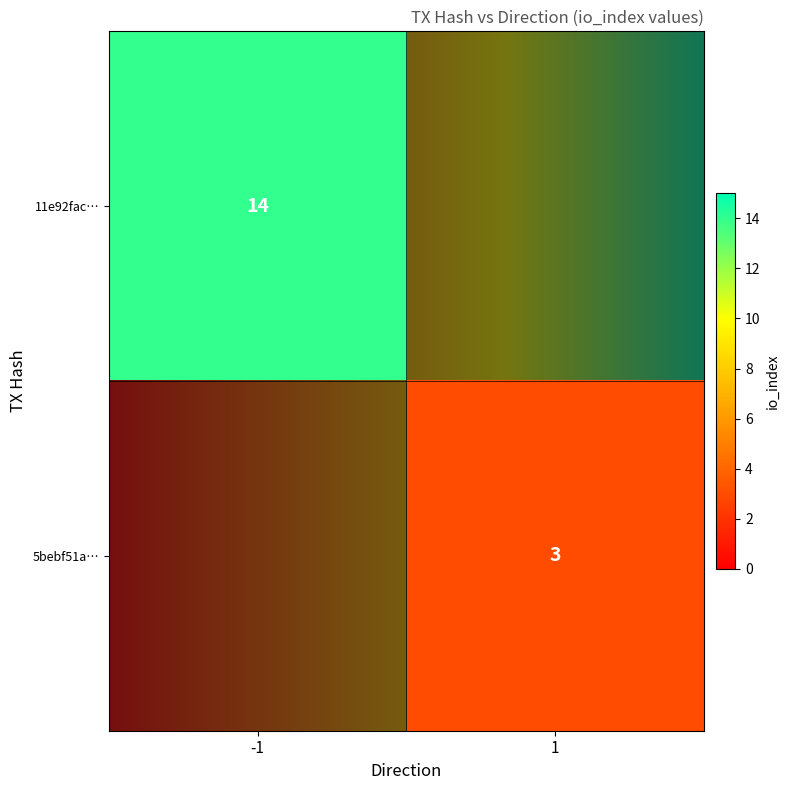

What is the greatest value displayed?

14